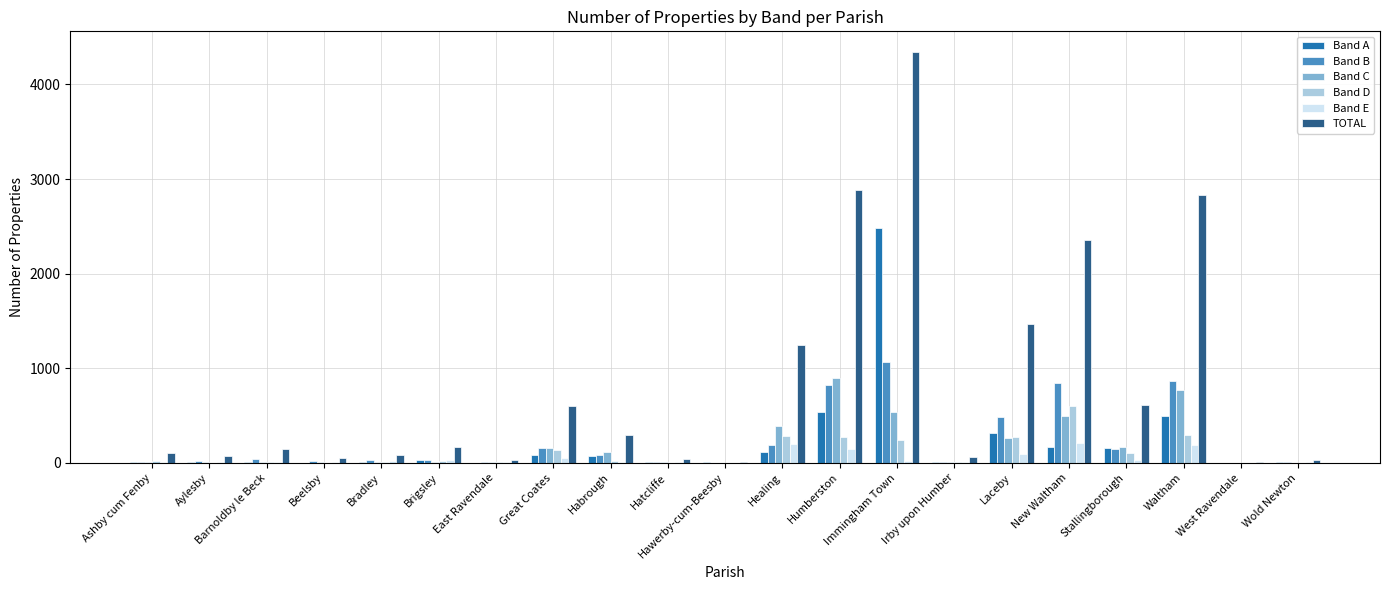

Between Laceby and New Waltham, which series saw the biggest shift?

TOTAL